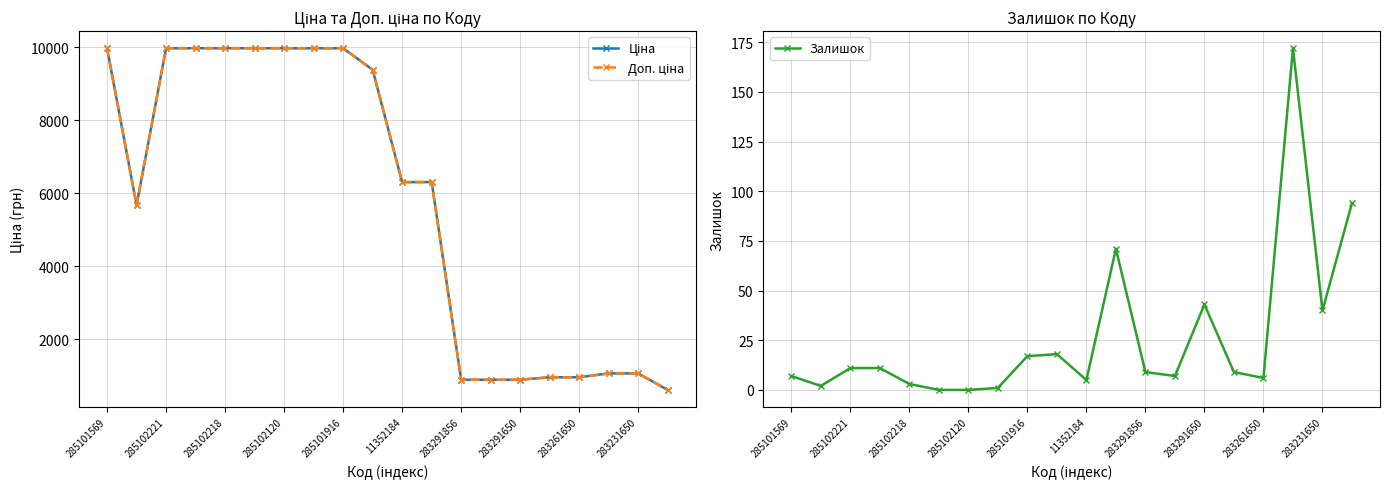

Does the chart have visible grid lines?

Yes